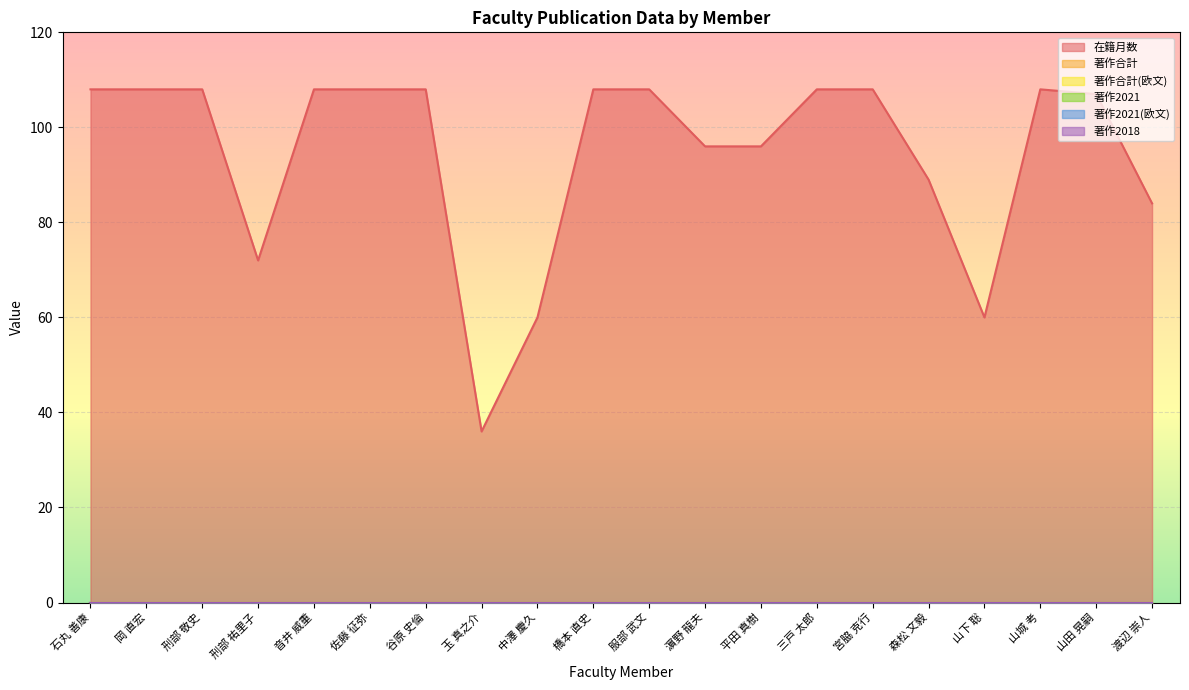

At which category is the sum across all series the highest?

石丸 善康